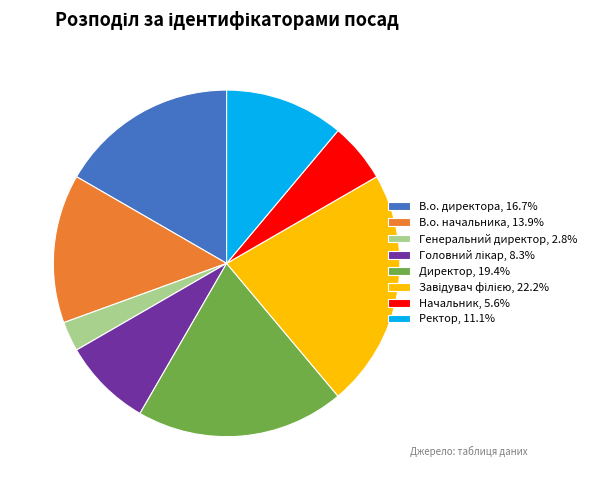

Is there a majority slice in this chart?

No